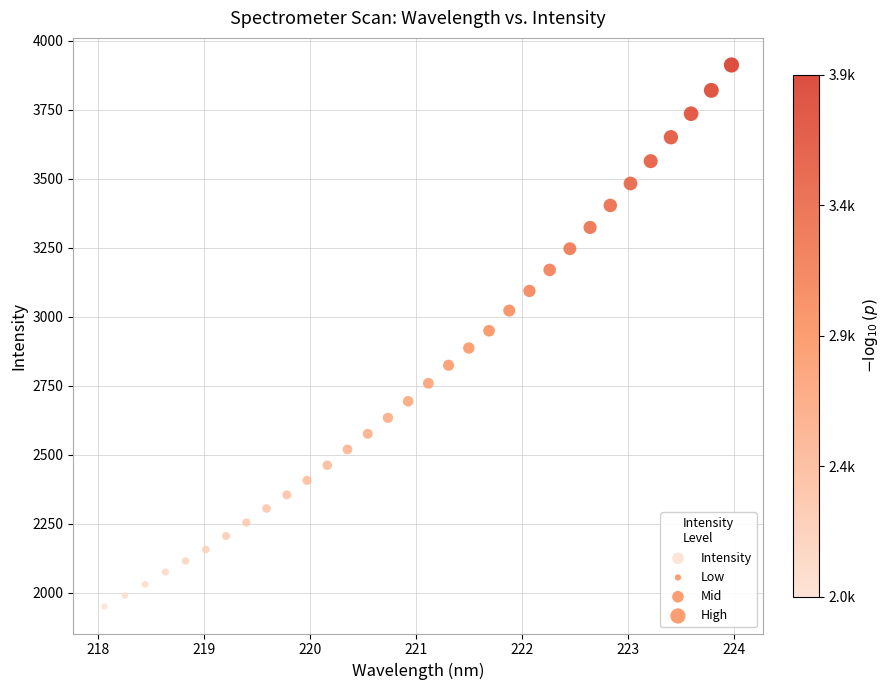

What is the range of X values (max minus min)?

5.9